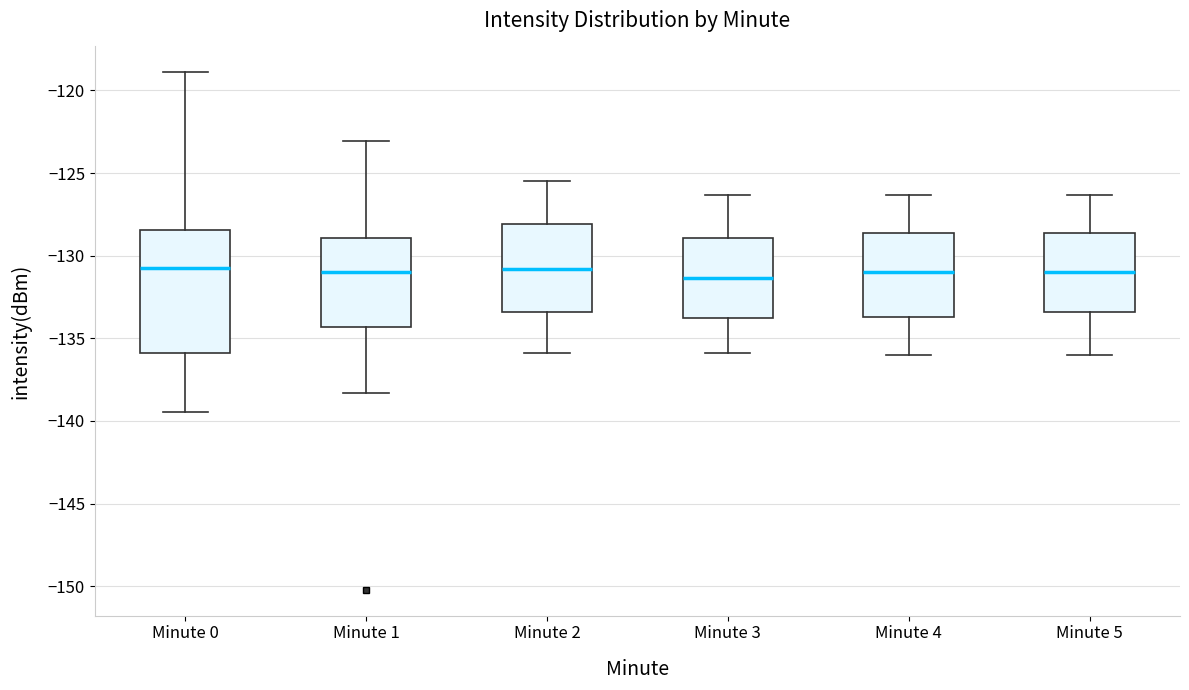

Comparing the boxes themselves (not the whiskers), which one is the tallest?

Minute 0